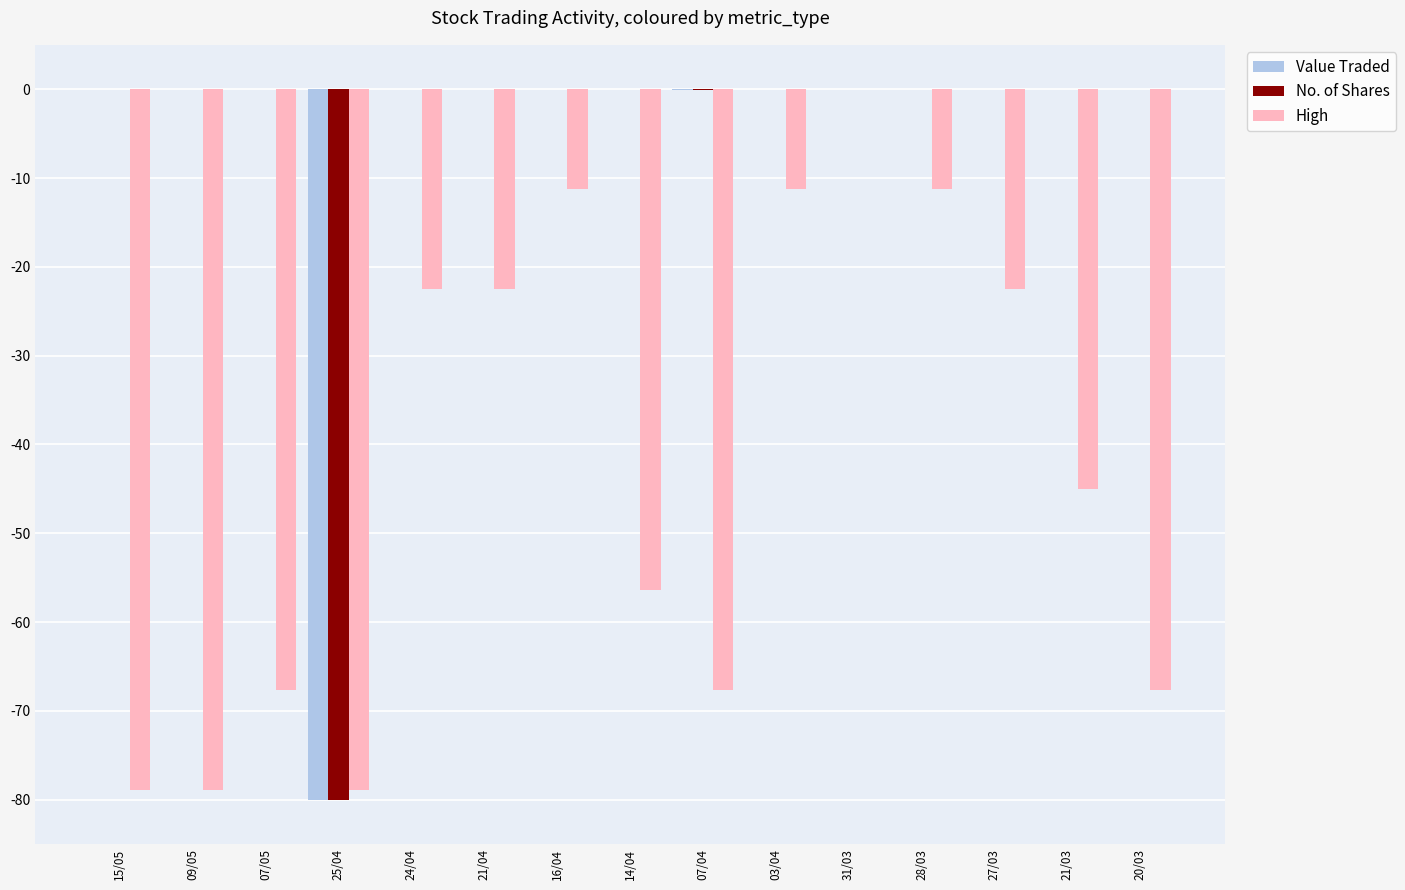

Between 07/05 and 16/04, which series saw the biggest shift?

High